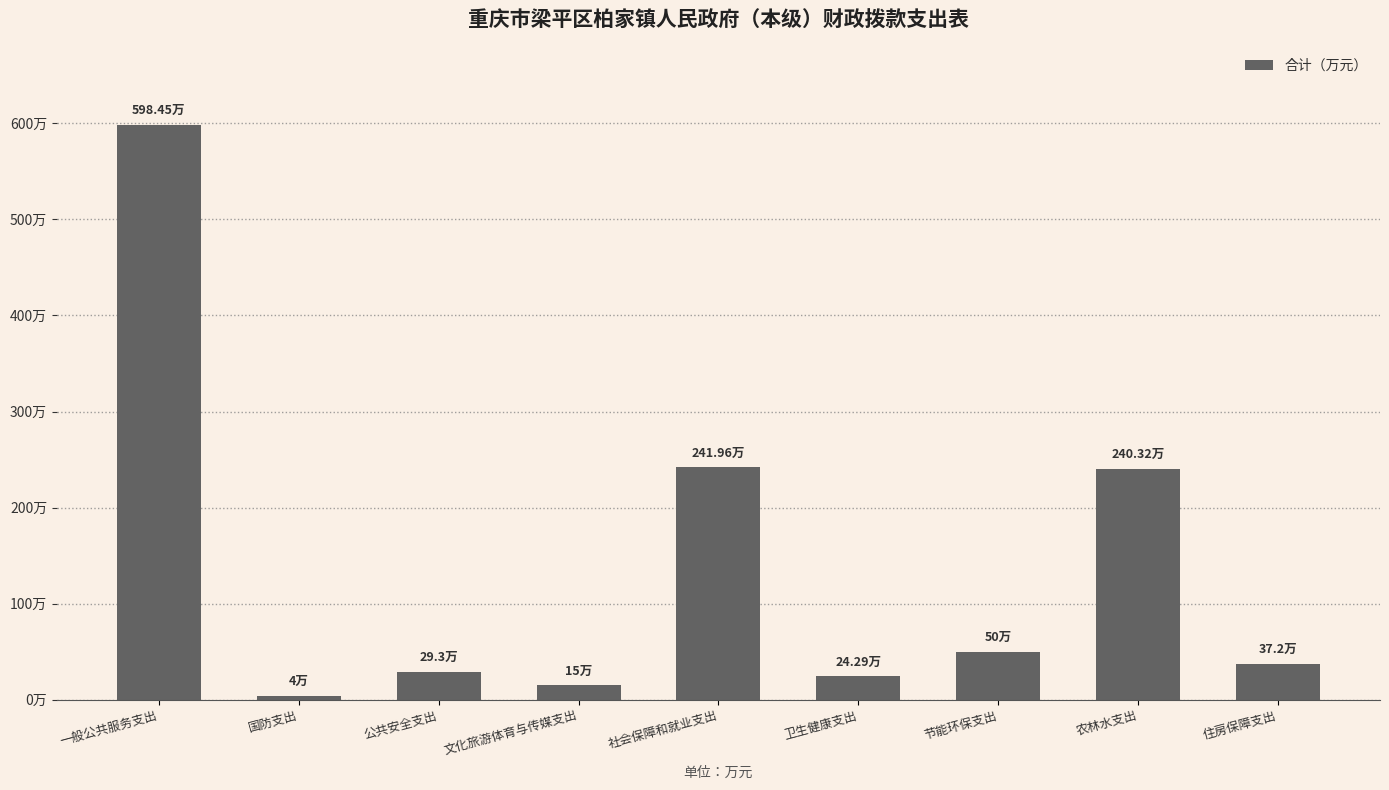

Are the bars horizontal?

No